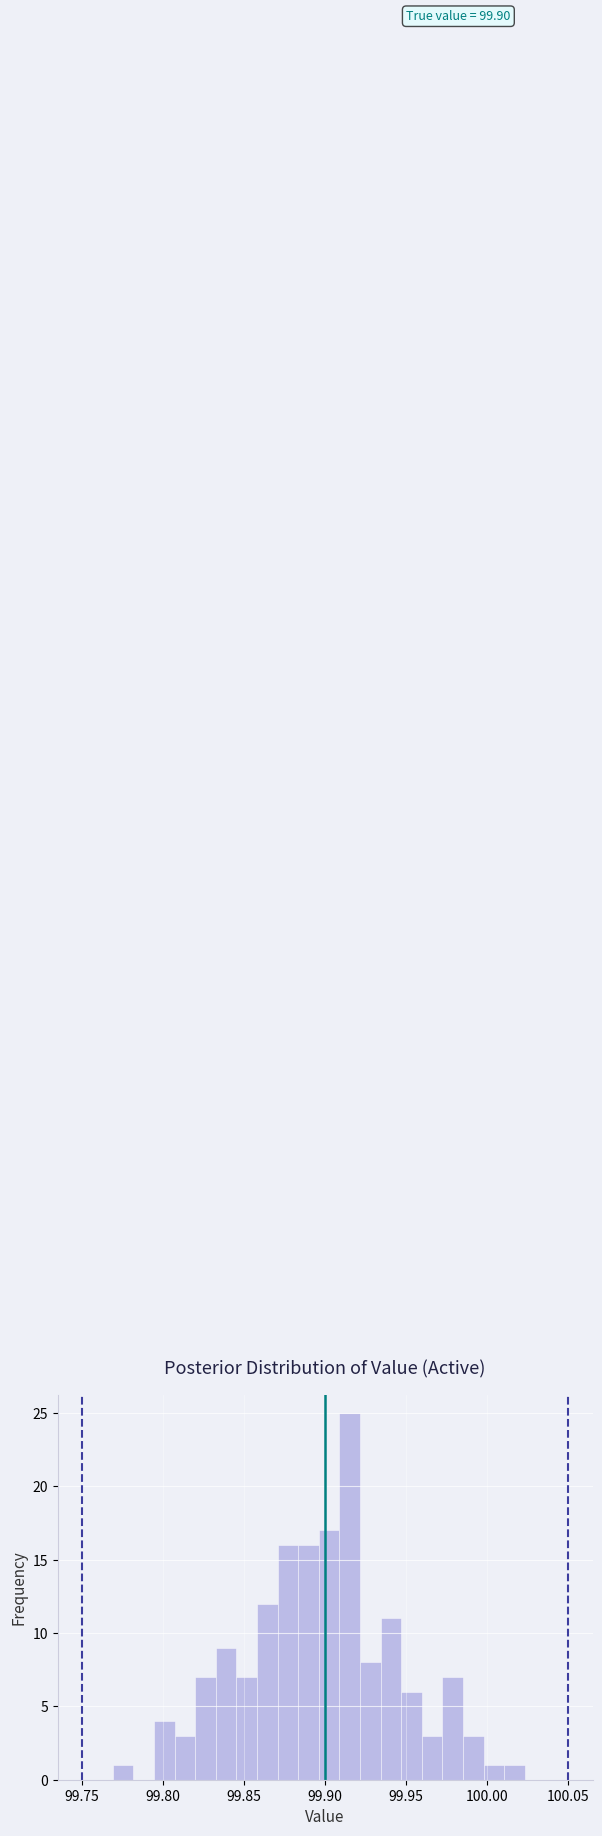

Around what value on the x-axis is the tallest bar? Give the approximate position of its centre, as read against the axis.

99.915